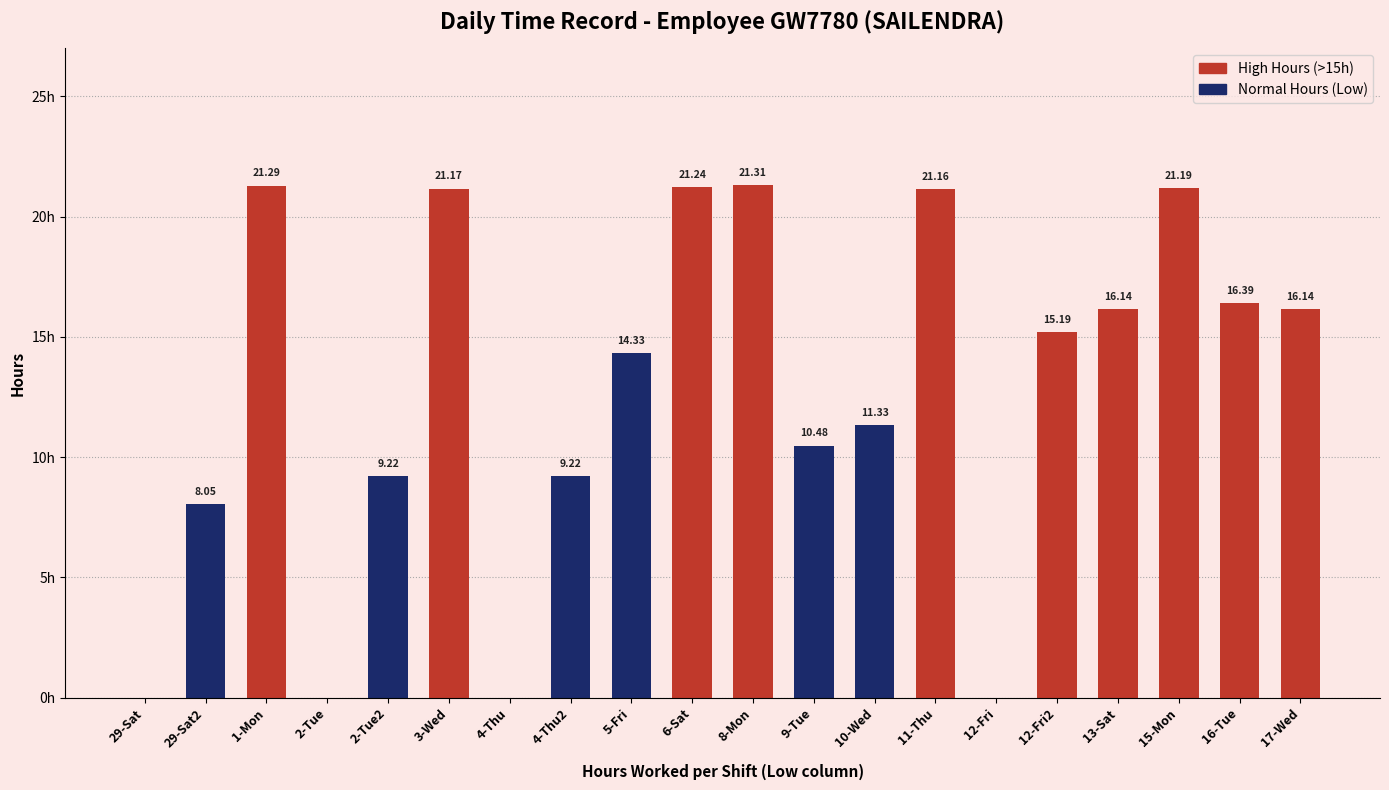

Which has a higher value, 2-Tue2 or 1-Mon?

1-Mon